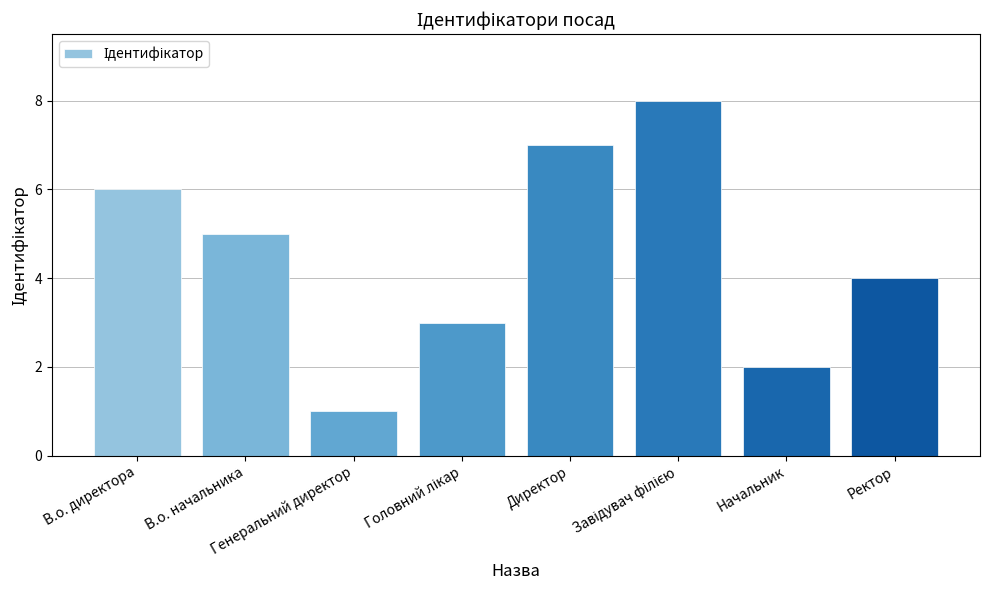

What is the maximum value shown in the chart?

8